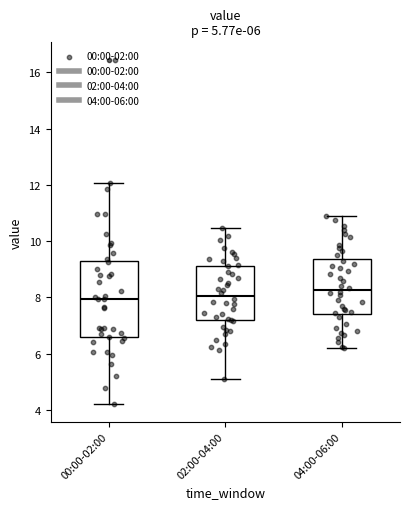

Which box has the highest median line?

04:00-06:00